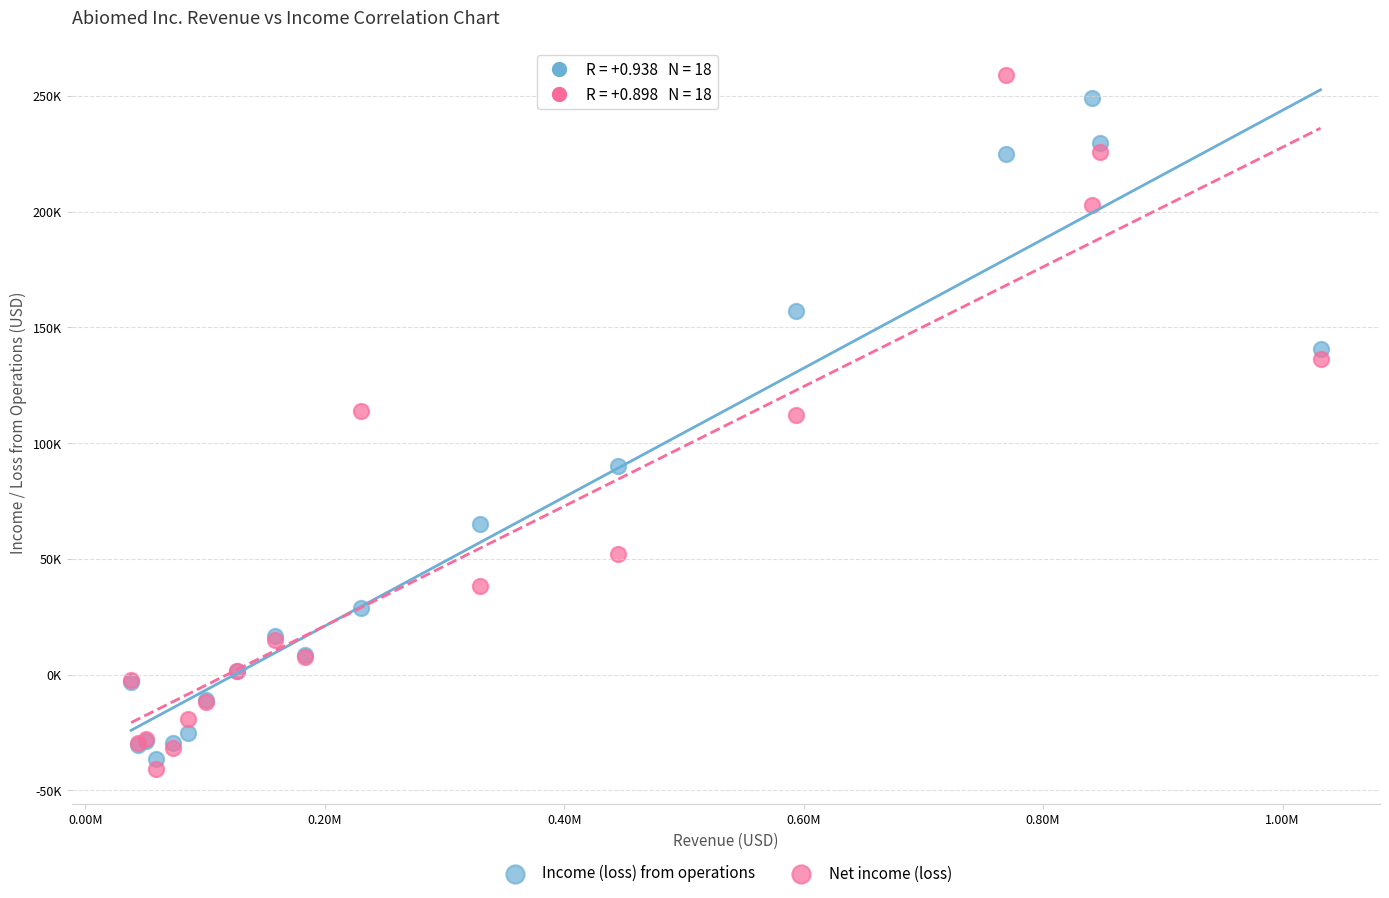

What are all the series names shown in the legend?

Income (loss) from operations, Net income (loss)